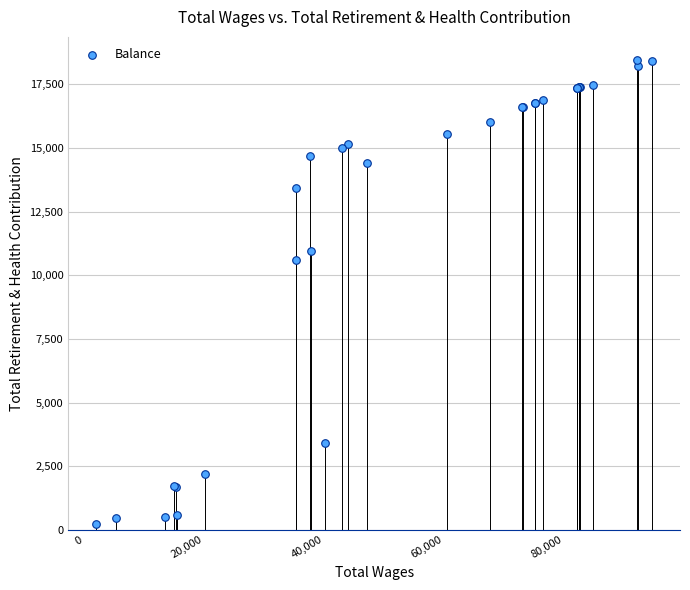

What Y value in the scatter plot is closest to 9343?

10590